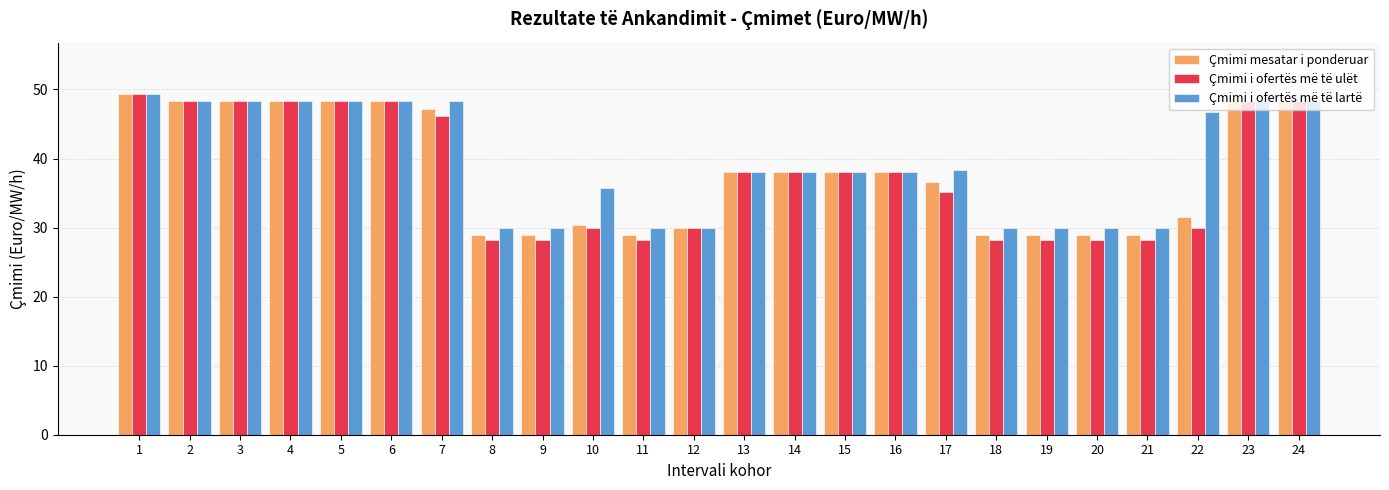

True or false: Çmimi mesatar i ponderuar has a value of 22.5 at 2.

False